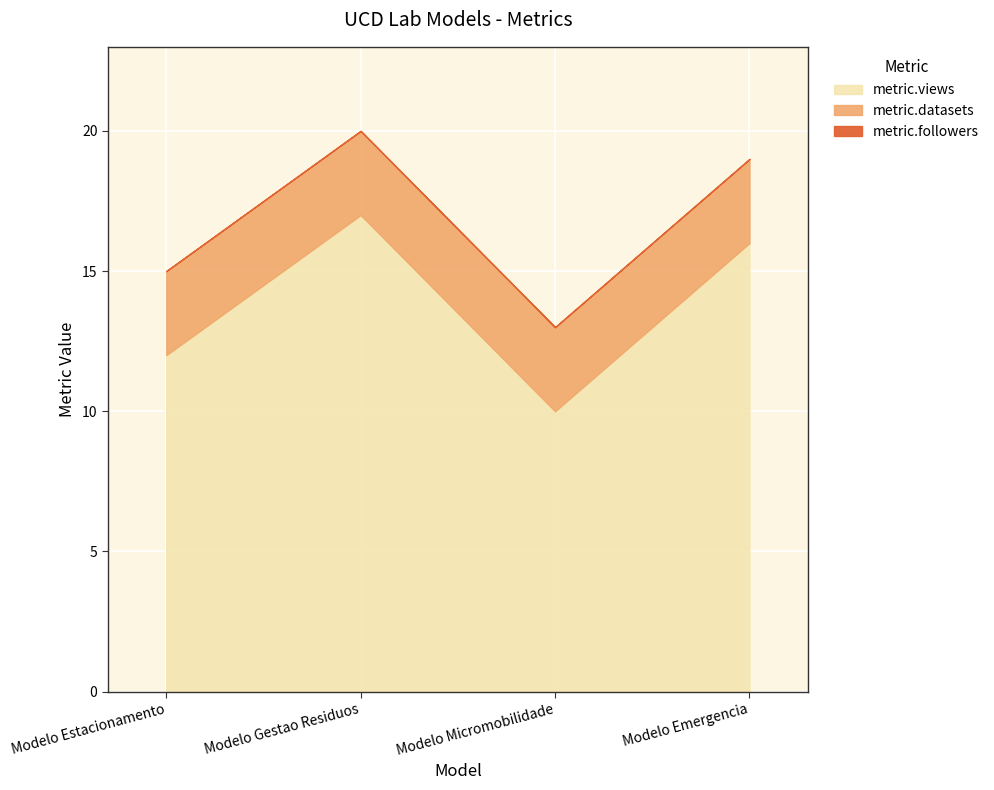

How many lines are shown in the chart?

3